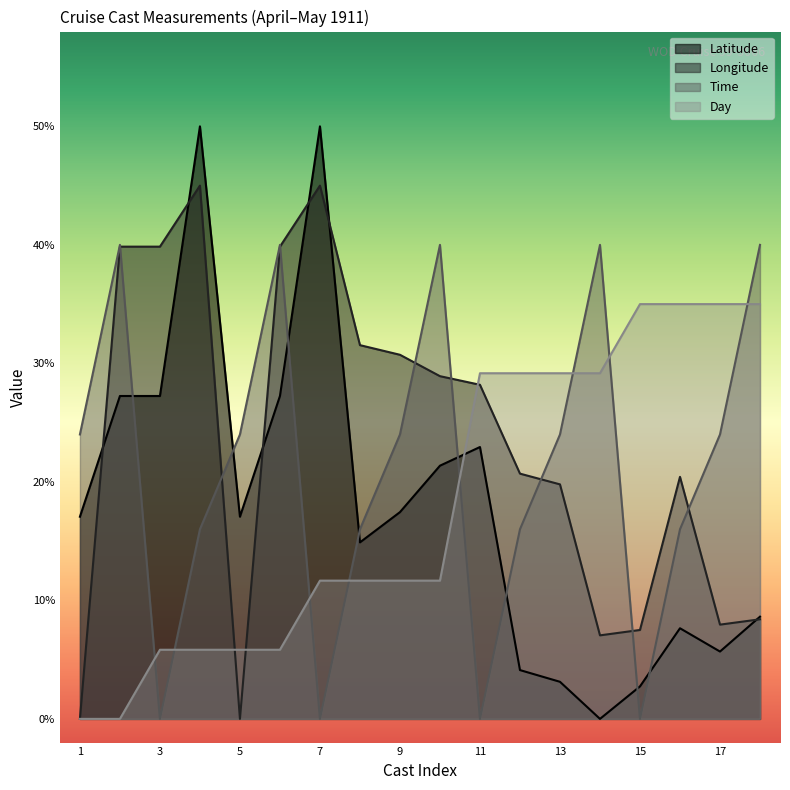

How many values in the Latitude series are below 17?

8